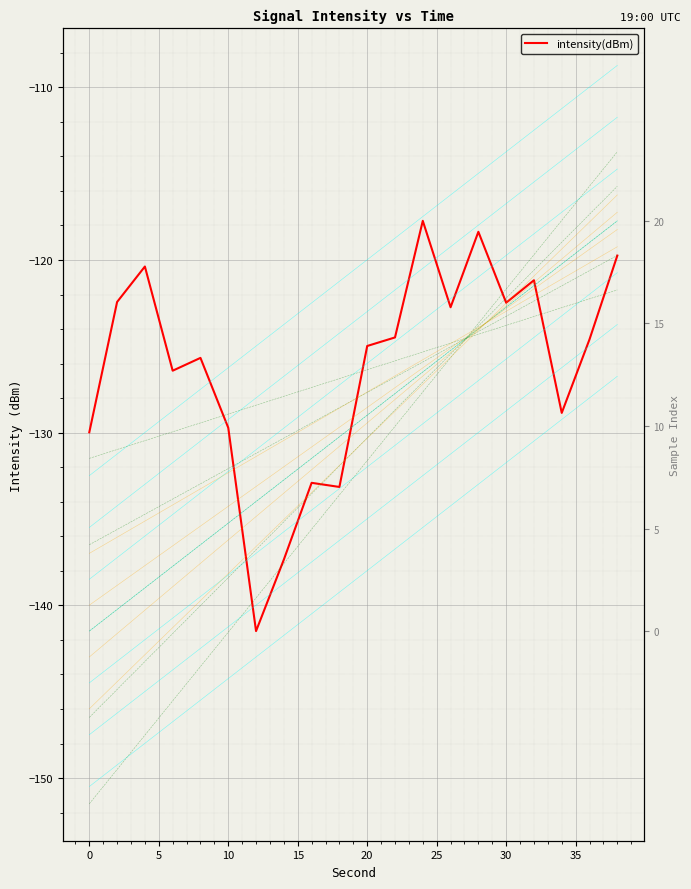

Reading left to right, extract all data points from this chart.

-130.0	-122.4	-120.4	-126.4	-125.7	-129.7	-141.5	-137.3	-132.9	-133.1	-125.0	-124.5	-117.7	-122.7	-118.4	-122.5	-121.2	-128.9	-124.6	-119.7